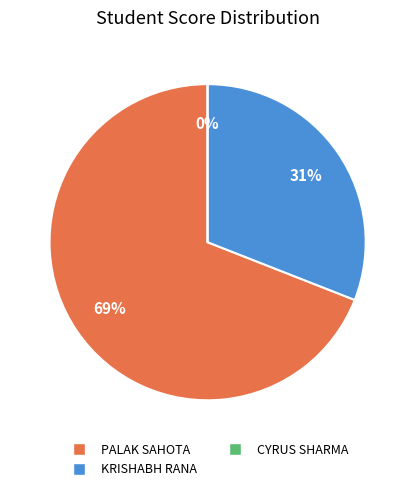

Is it true that CYRUS SHARMA is 8% of the pie?

False